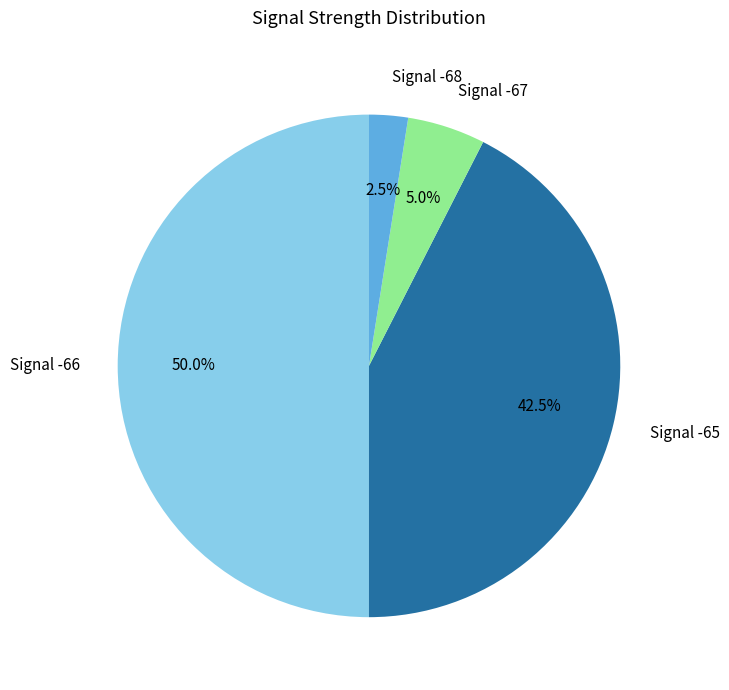

How many segments does this pie chart have?

4